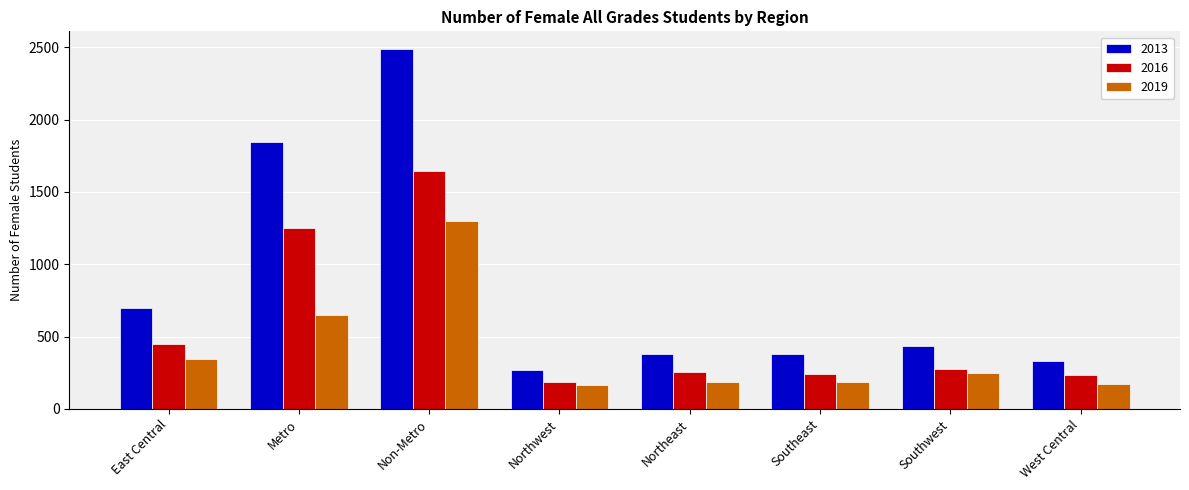

At which category is the sum across all series the highest?

Non-Metro